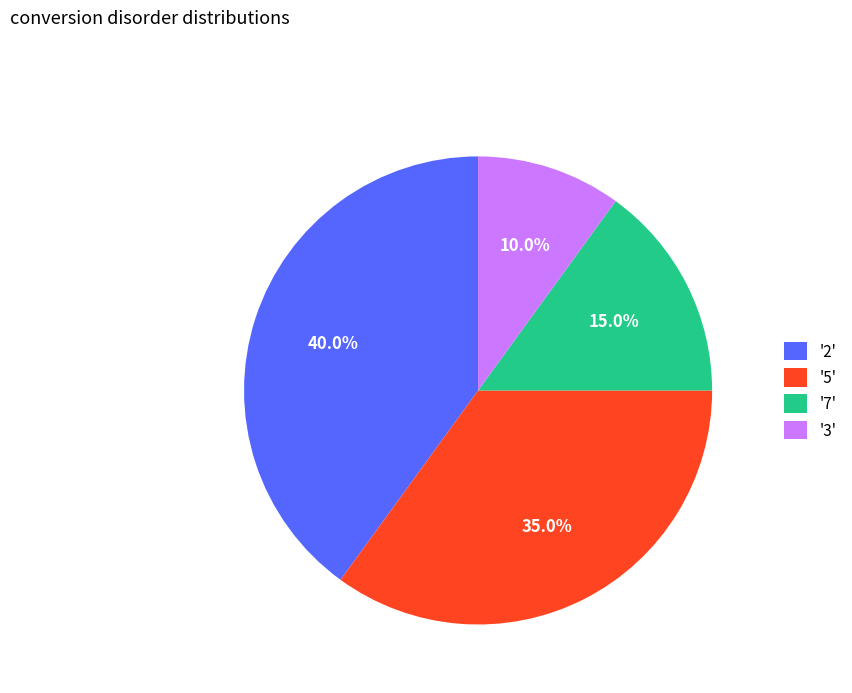

What is the largest slice in the pie chart?

'2'